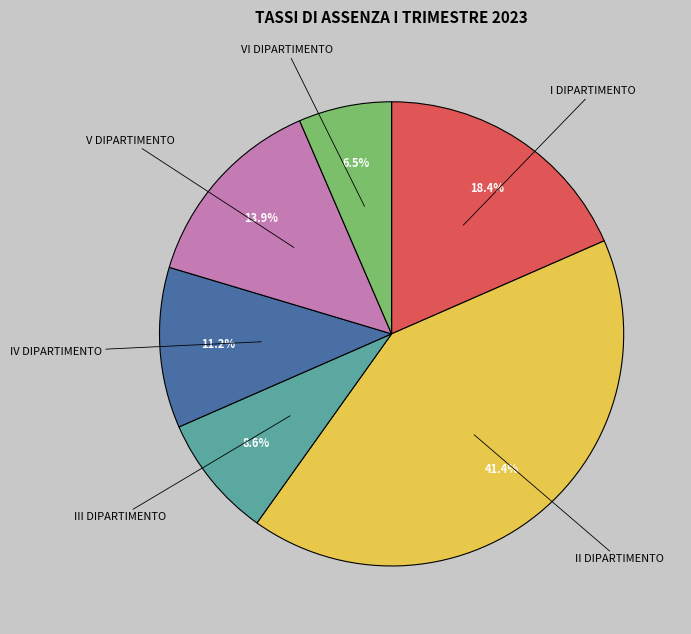

To the nearest percent, what percentage of the pie is II DIPARTIMENTO?

41%